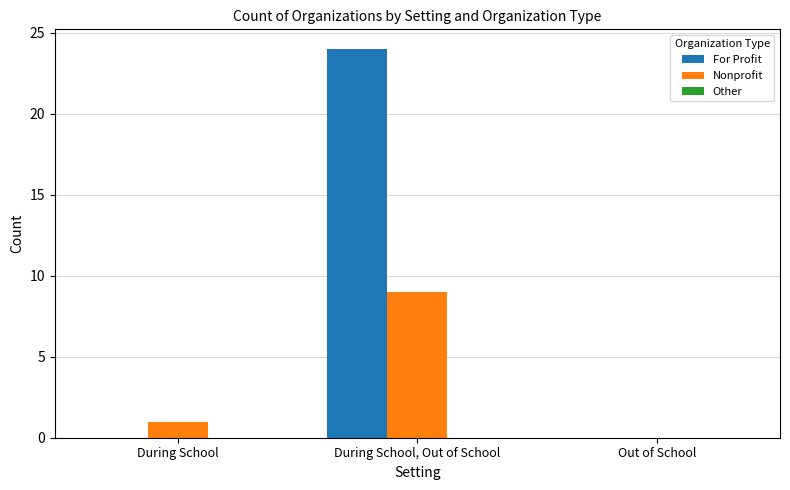

Between During School and During School, Out of School, which series saw the biggest shift?

For Profit